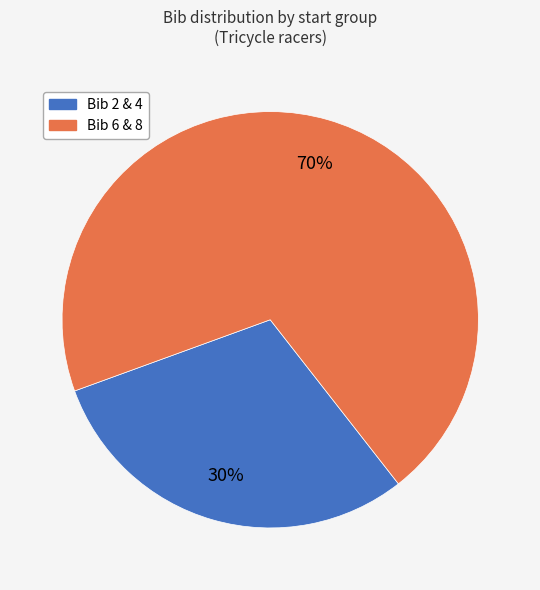

To the nearest percent, what is the average slice percentage?

50%